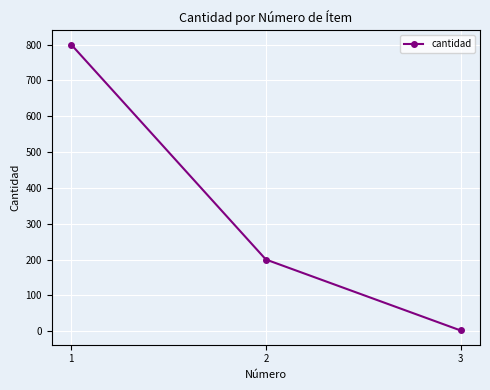

The value at 1 is 800. True or false?

True